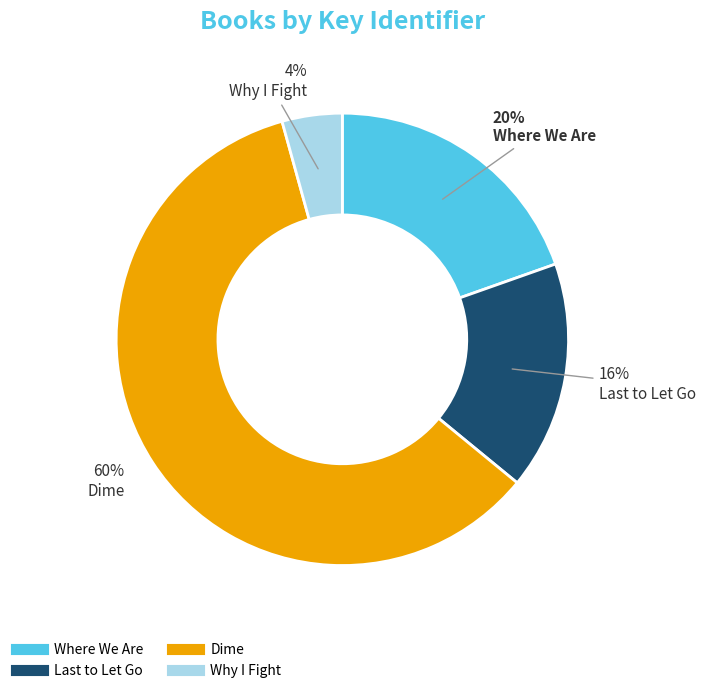

Between Dime and Where We Are, which is larger?

Dime